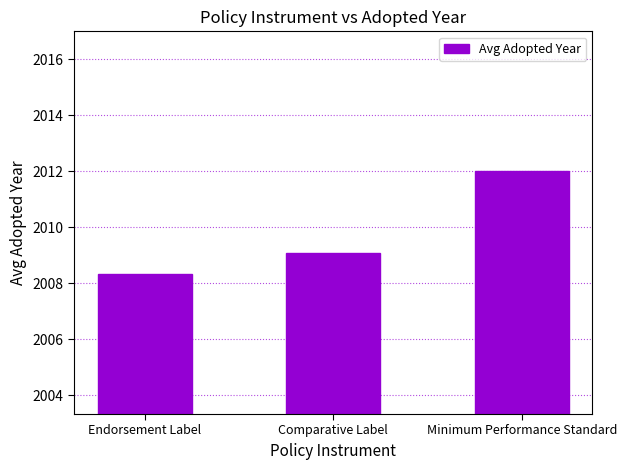

Does the chart contain any negative values?

No